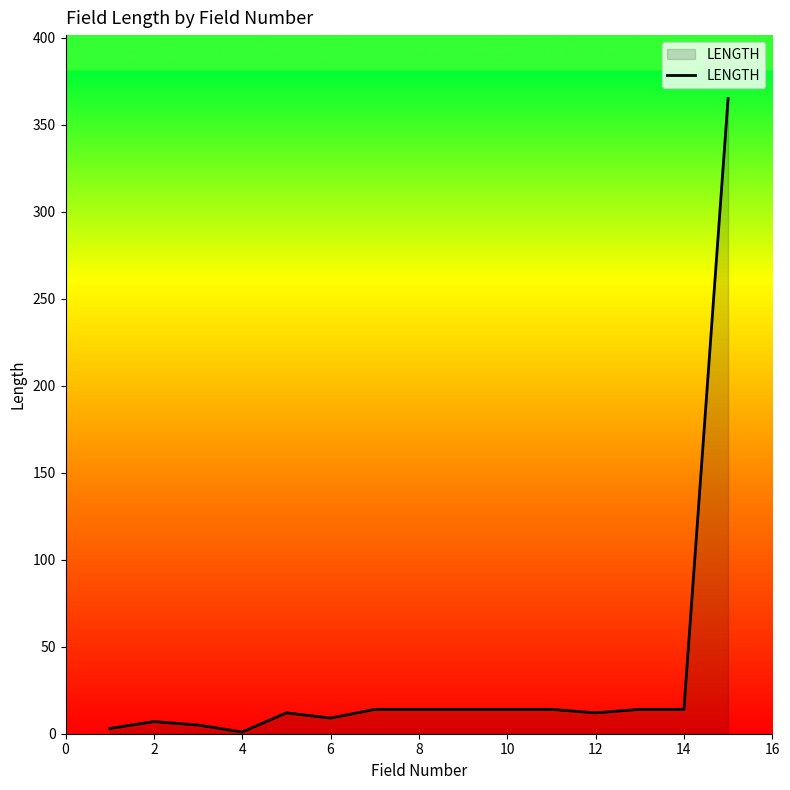

What is the greatest value displayed?

365